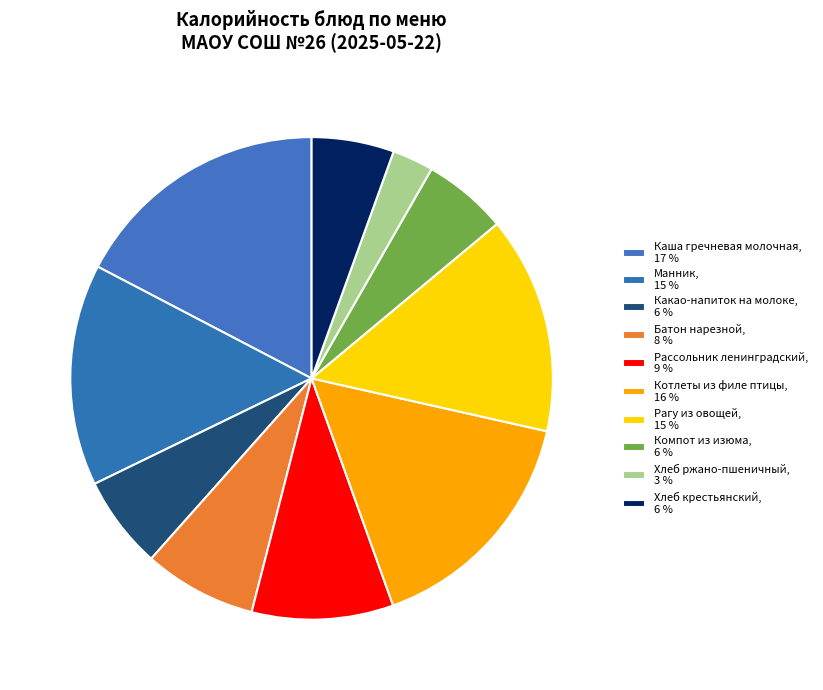

How many slices are in this pie chart?

10